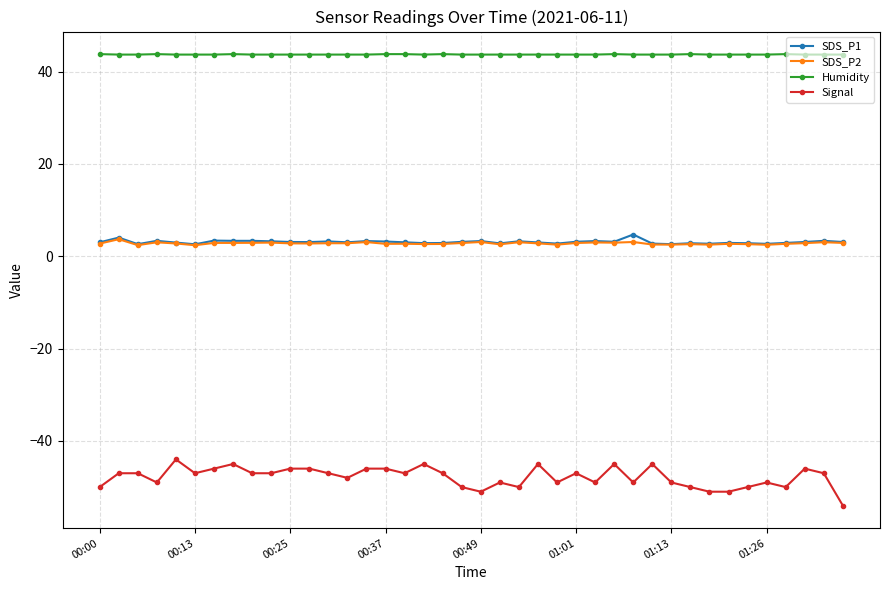

Is this an area chart (filled region under the line)?

No